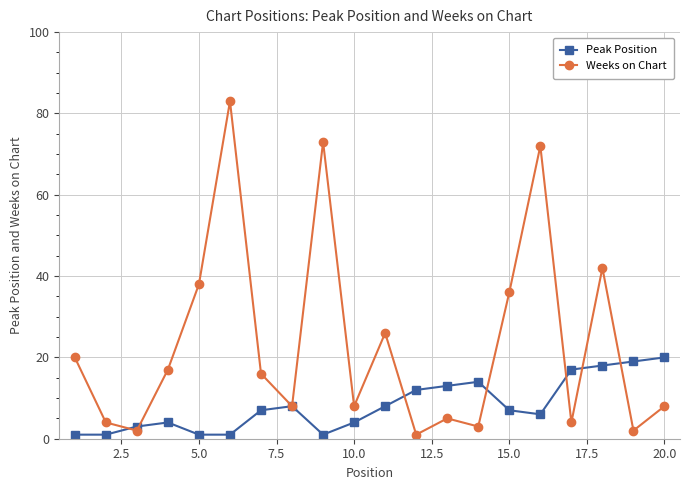

Which series has the largest range (max minus min)?

Weeks on Chart